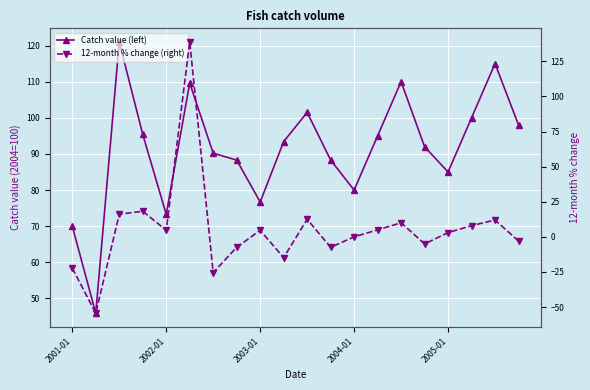

Which series has the widest spread of values?

12-month % change (right)